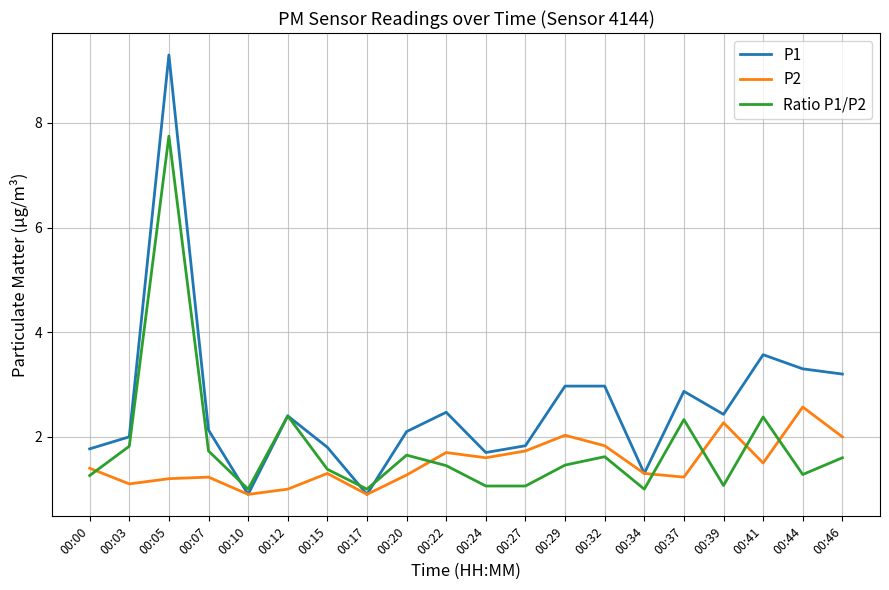

At which label does P1 reach its peak?

00:05